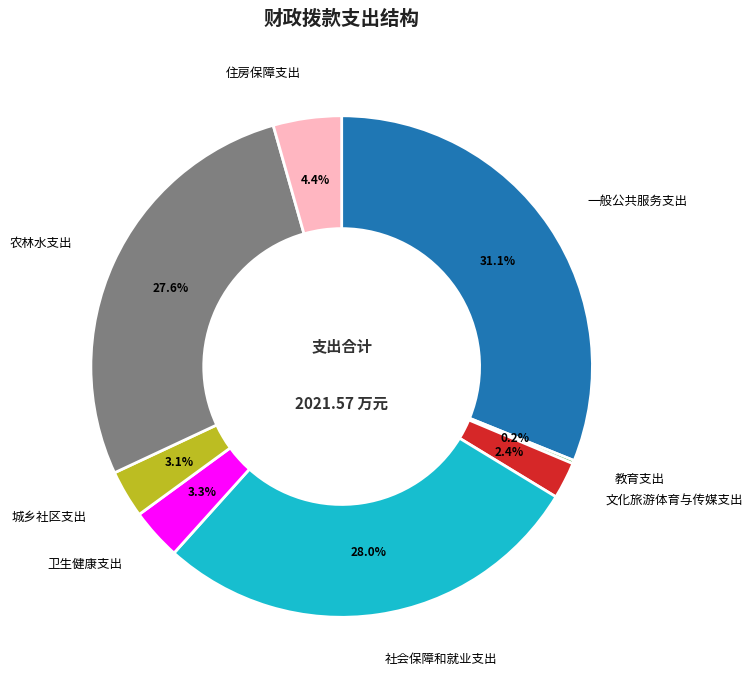

To the nearest percent, what percentage of the pie is 社会保障和就业支出?

28%